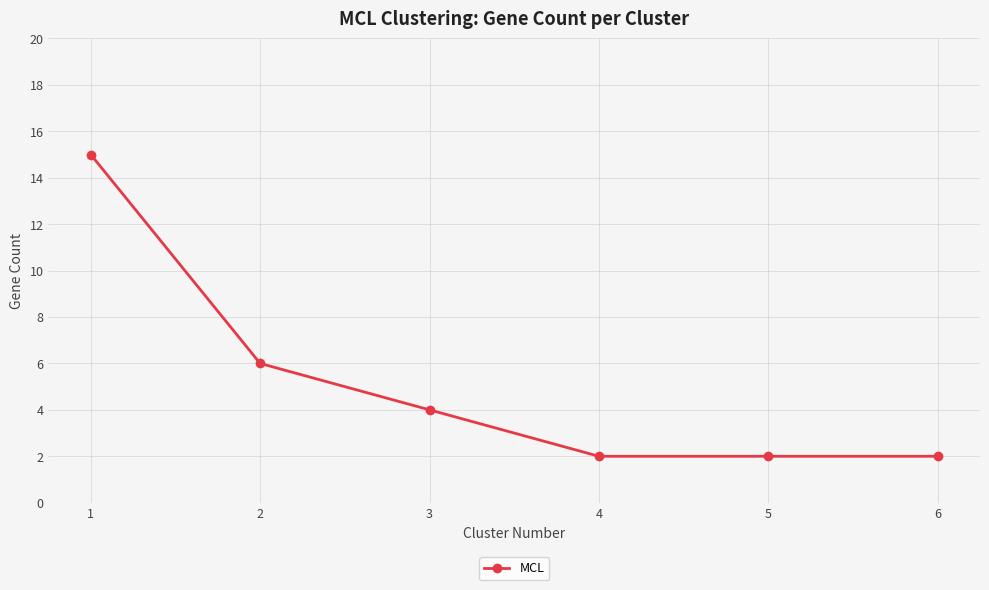

Reading right to left, list all the values displayed in this chart.

6=2	5=2	4=2	3=4	2=6	1=15